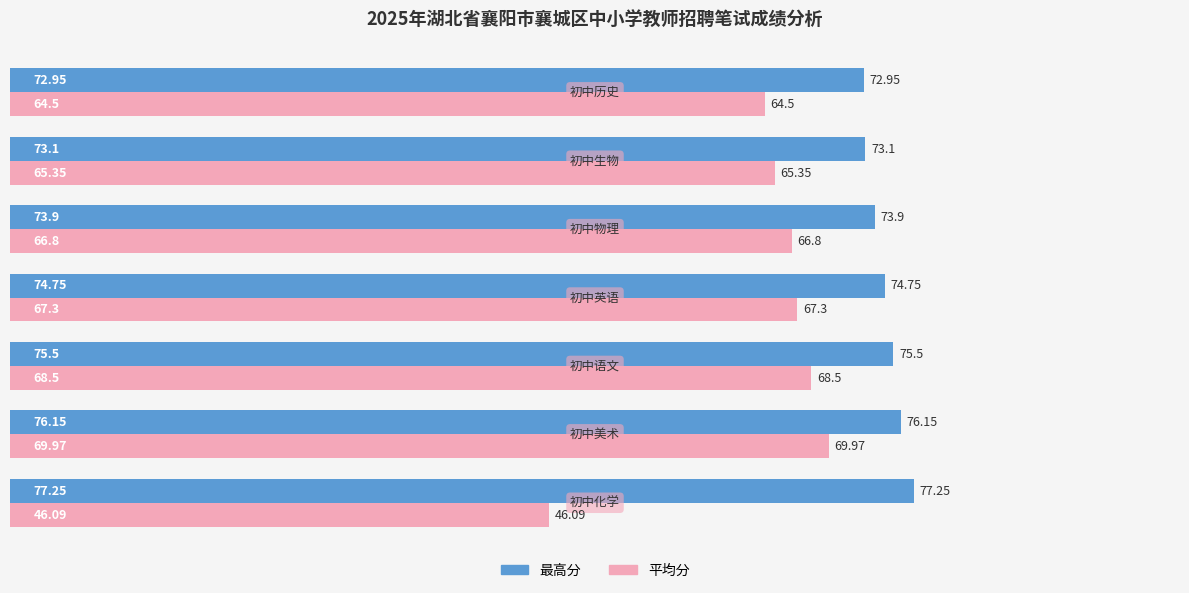

Which series has the largest total across all categories?

最高分